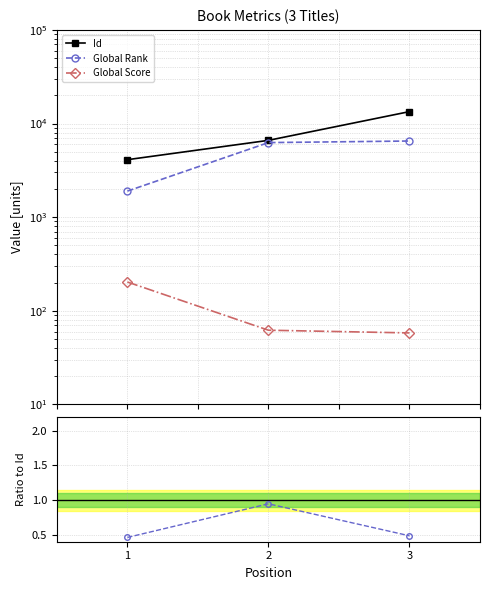

What are all the series names shown in the legend?

Id, Global Rank, Global Score